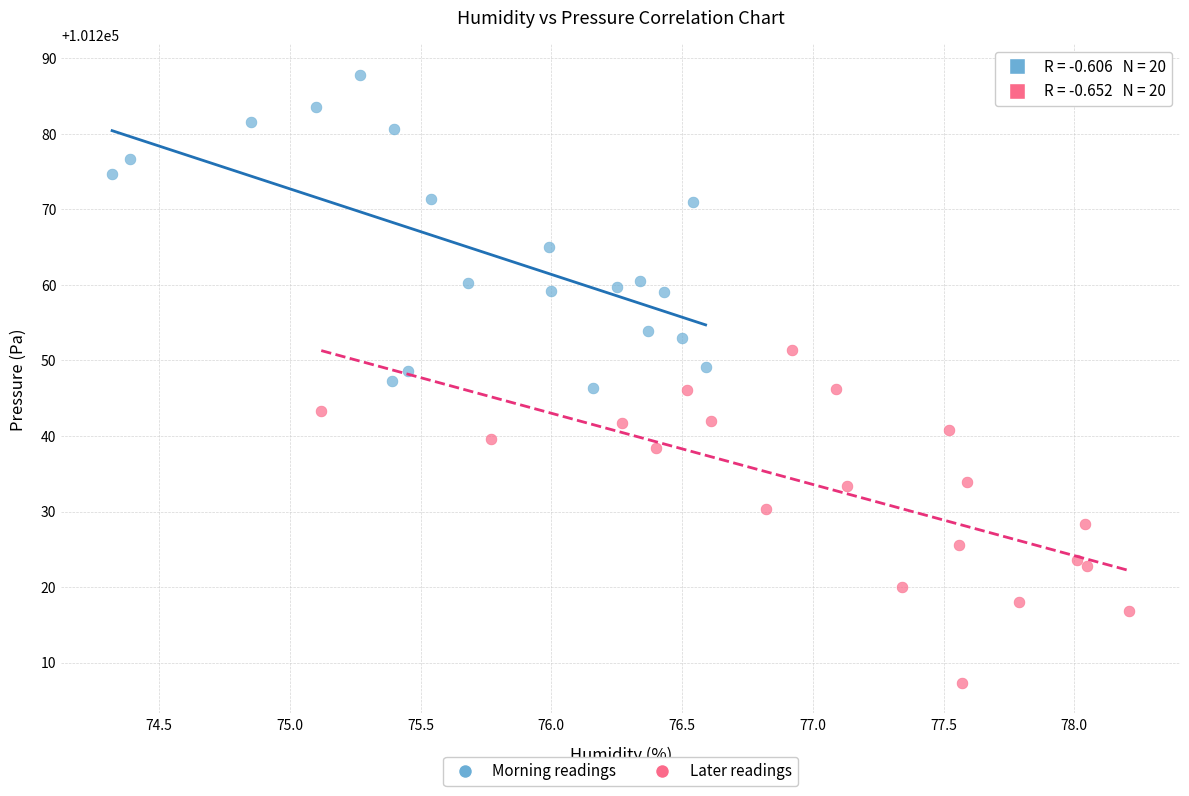

Which series has the widest spread of Y values?

Later readings